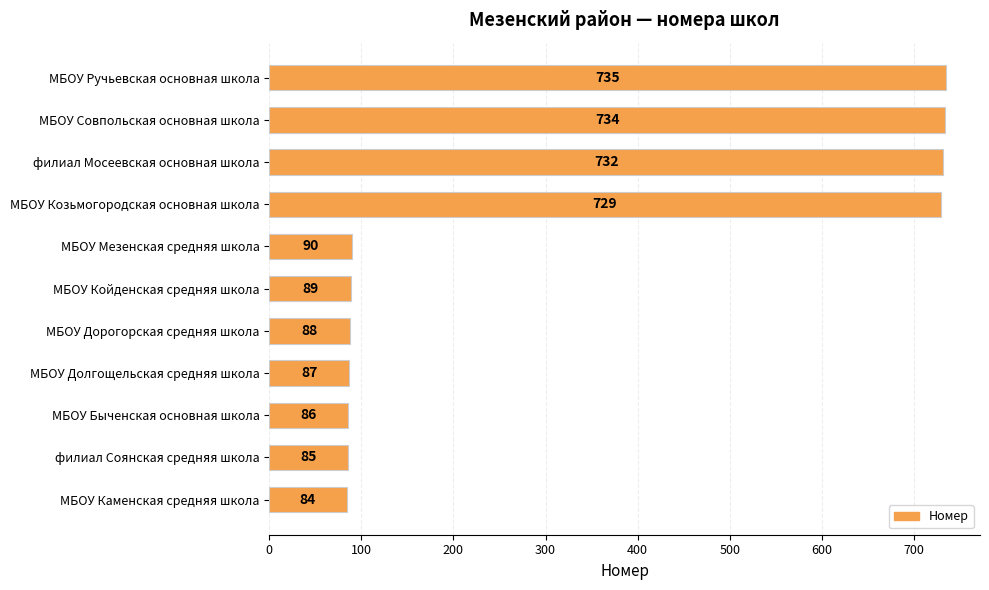

How many bars are there in total?

11